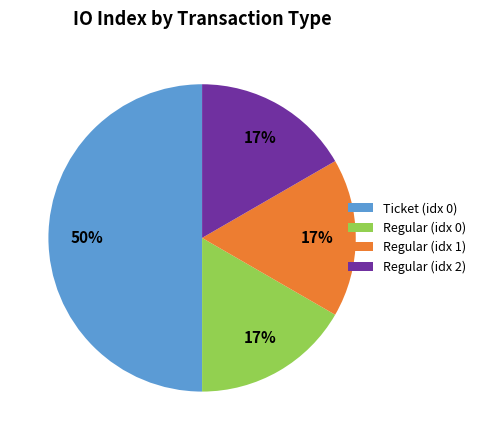

What is the ratio of the value at Regular (idx 1) to the value at Regular (idx 0)?

1.0